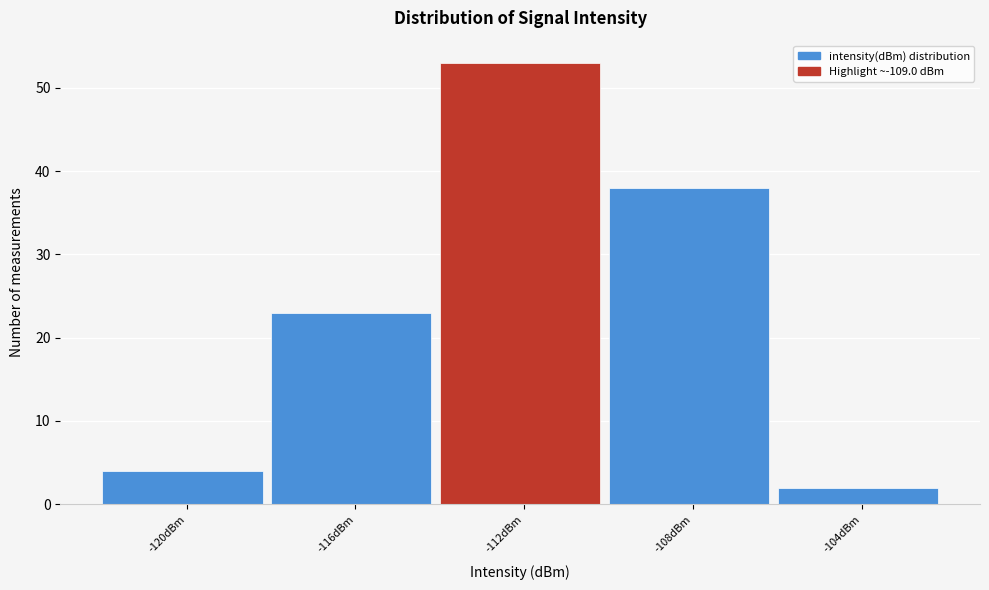

Reading left to right, what are all the values shown in this chart?

4	23	53	38	2